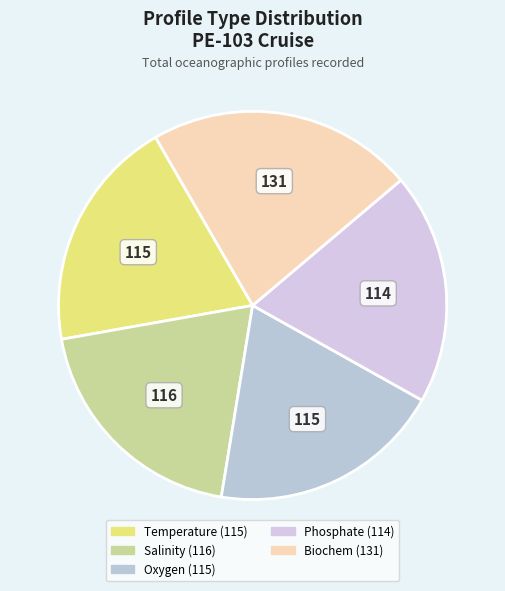

What is the smallest slice in the pie chart?

Phosphate [p] PROFILES